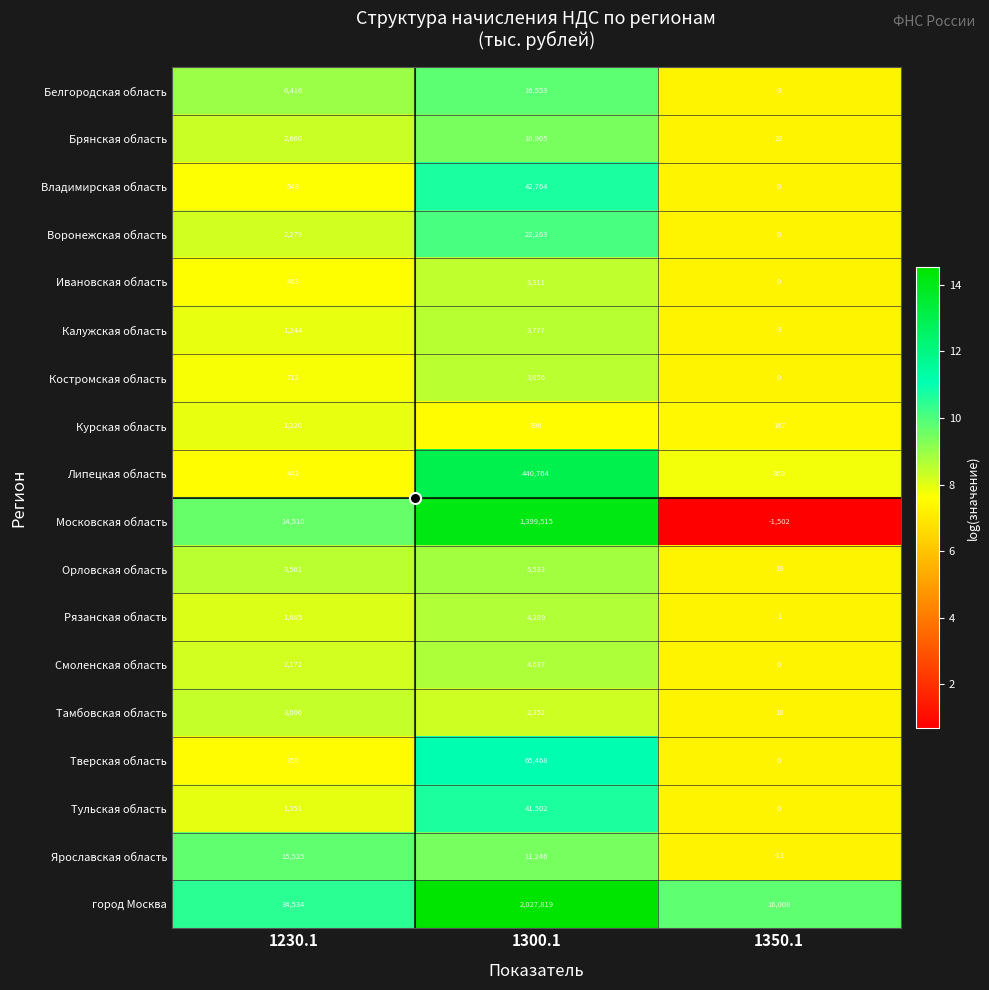

What is the minimum value shown in the chart?

-1502